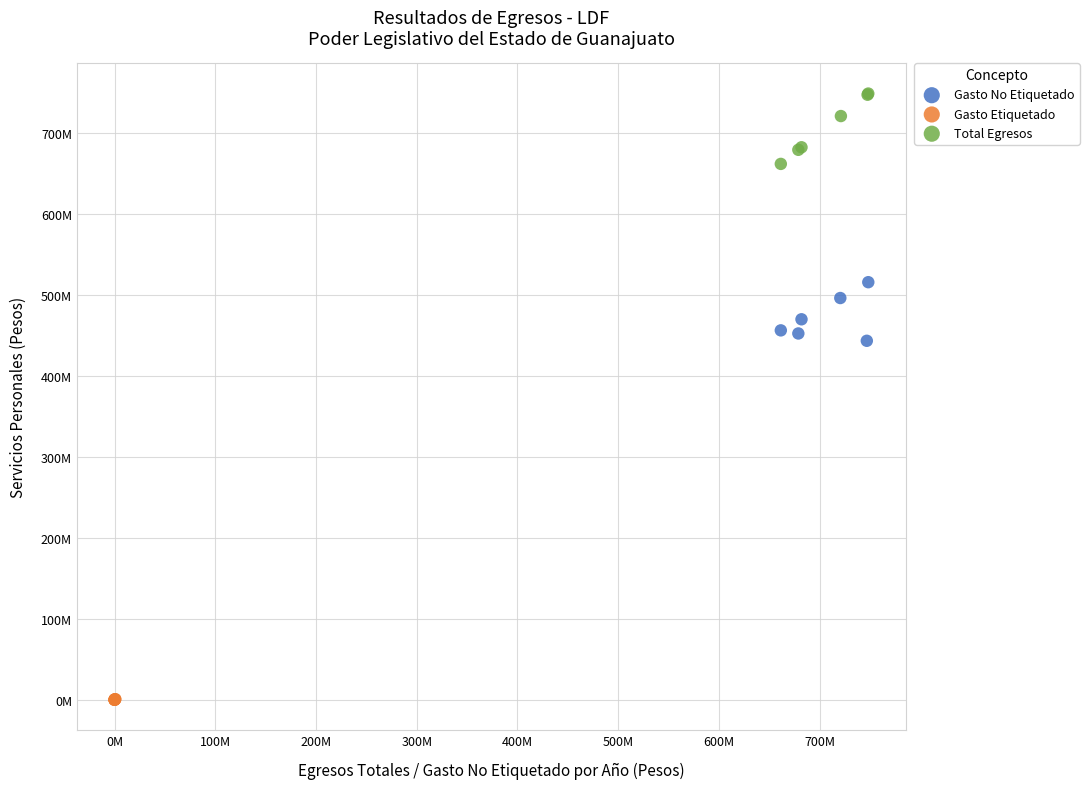

Which series reaches the maximum Y coordinate?

Total Egresos